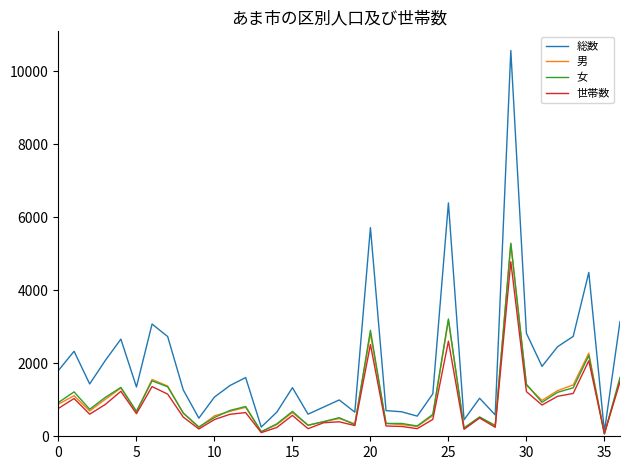

Which series has the widest spread of values?

総数